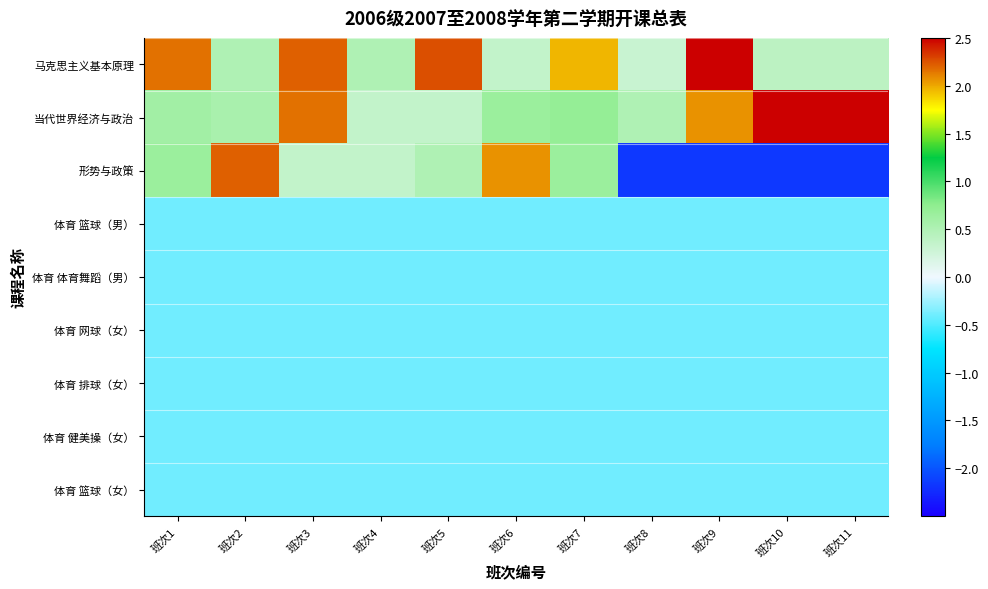

What is the minimum value shown in the chart?

-2.2